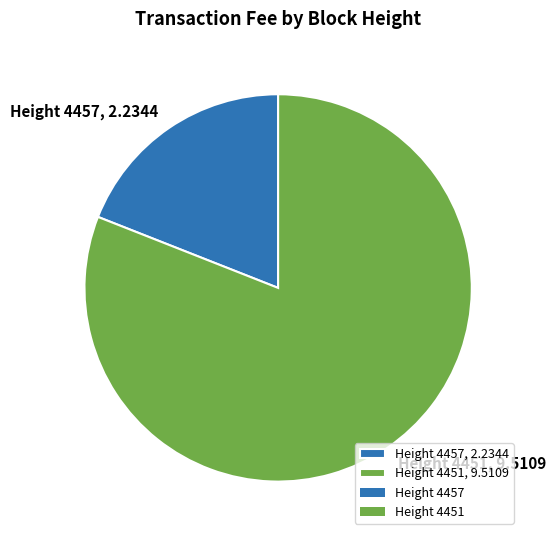

Is the sum of Height 4457, 2.2344 and Height 4451, 9.5109 greater than half?

Yes